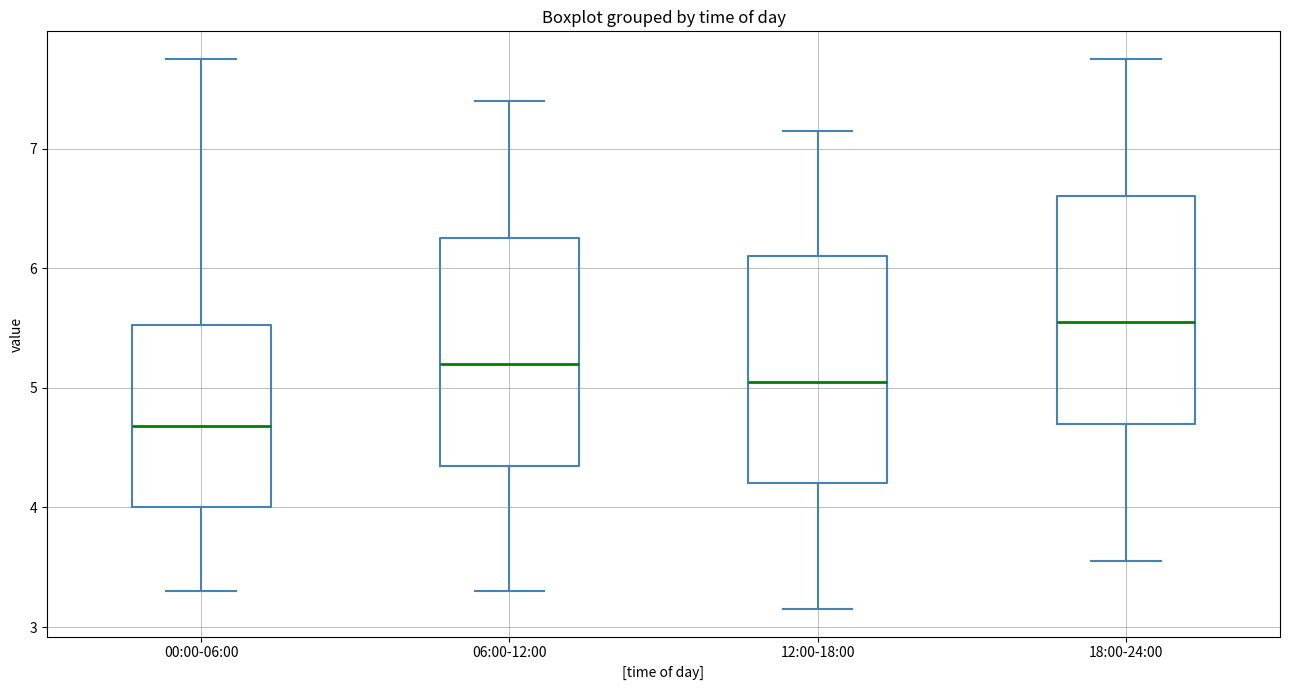

Where does the lower whisker of the box for 12:00-18:00 end on the y-axis? The values are not printed on the chart, so give them approximately, as read against the axis.

3.2